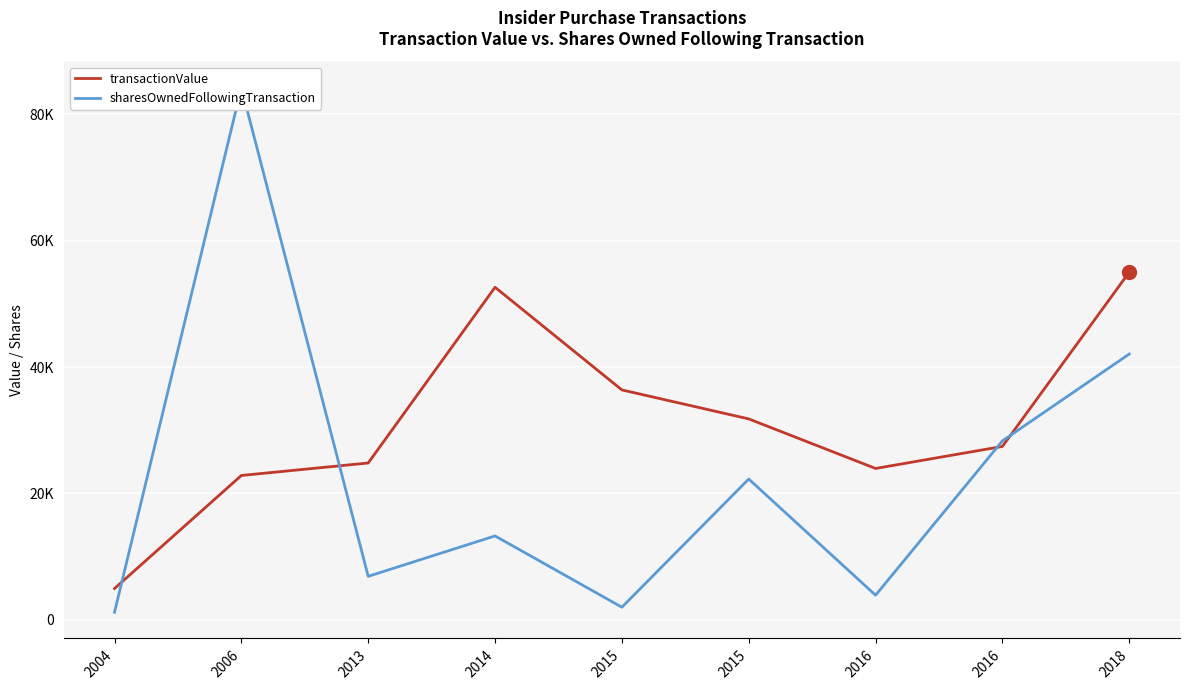

Where do transactionValue and sharesOwnedFollowingTransaction first cross each other?

2004 and 2006